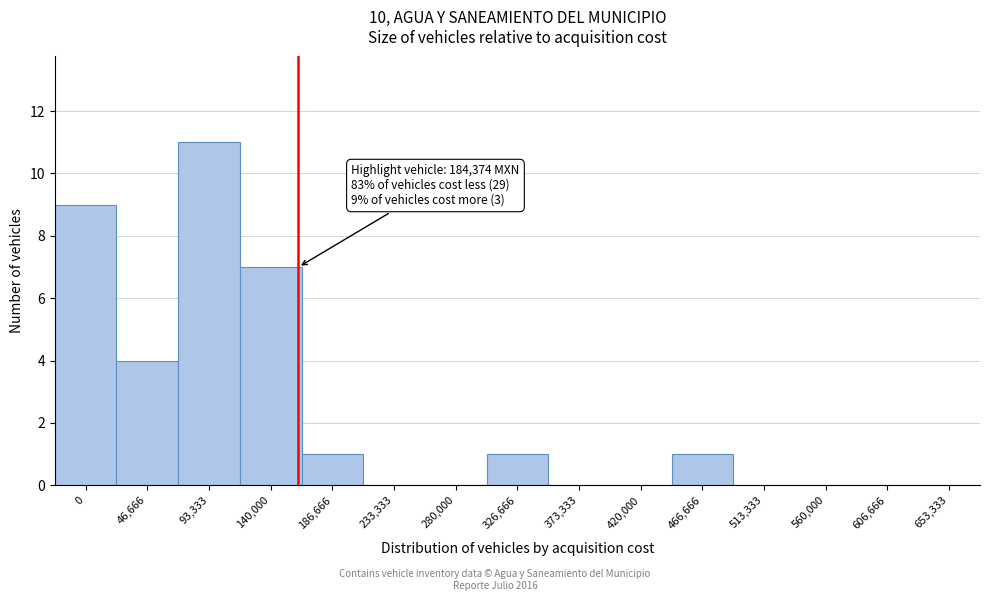

Reading left to right, what are all the values shown in this chart?

0=9	46,666=4	93,333=11	140,000=7	186,666=1	233,333=0	280,000=0	326,666=1	373,333=0	420,000=0	466,666=1	513,333=0	560,000=0	606,666=0	653,333=0